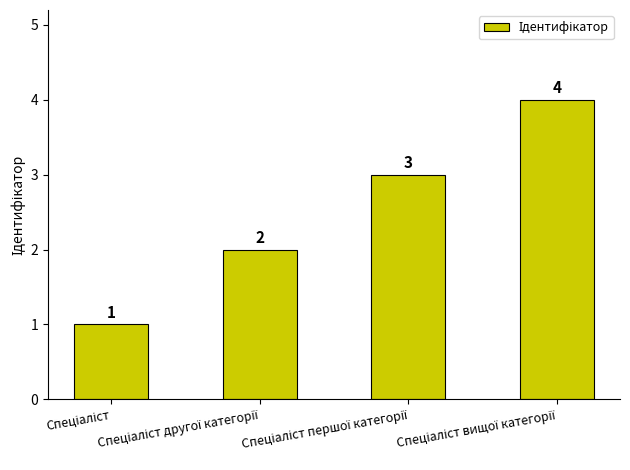

What is the greatest value displayed?

4